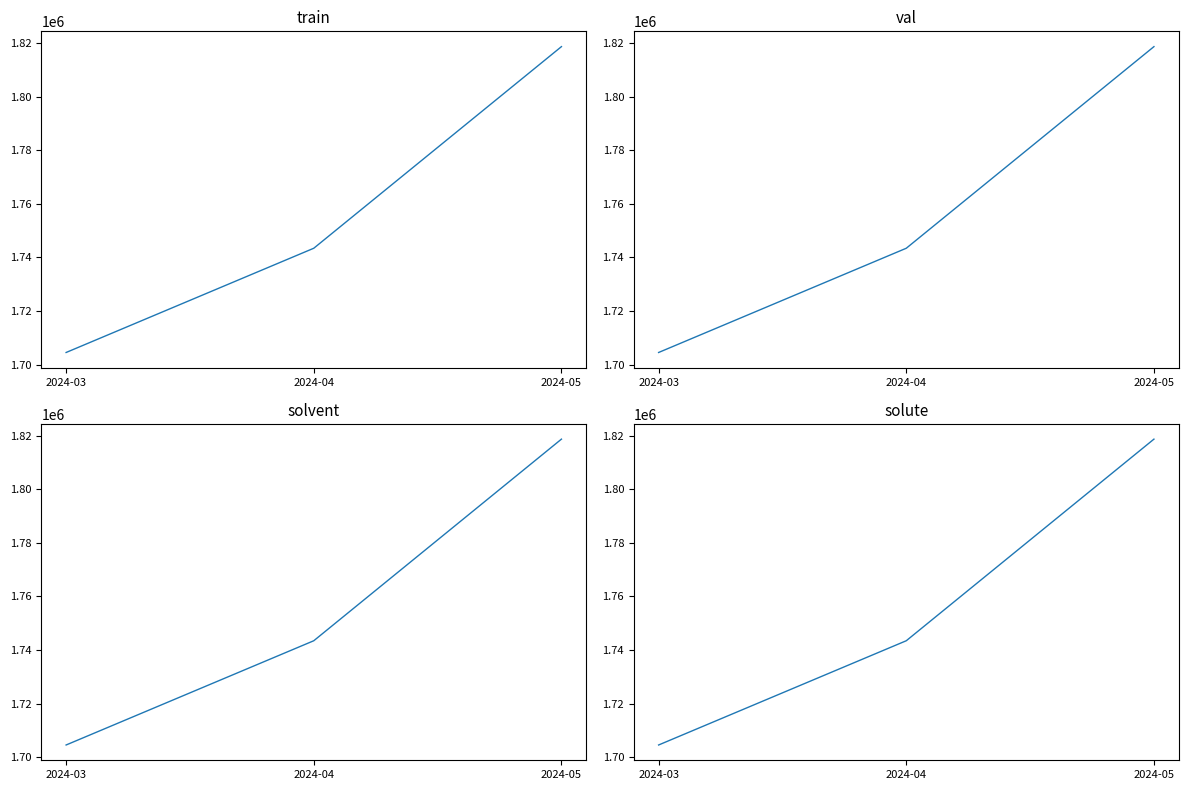

Reading right to left, transcribe all the data shown in this chart.

2024-05=1818711	2024-04=1743441	2024-03=1704523